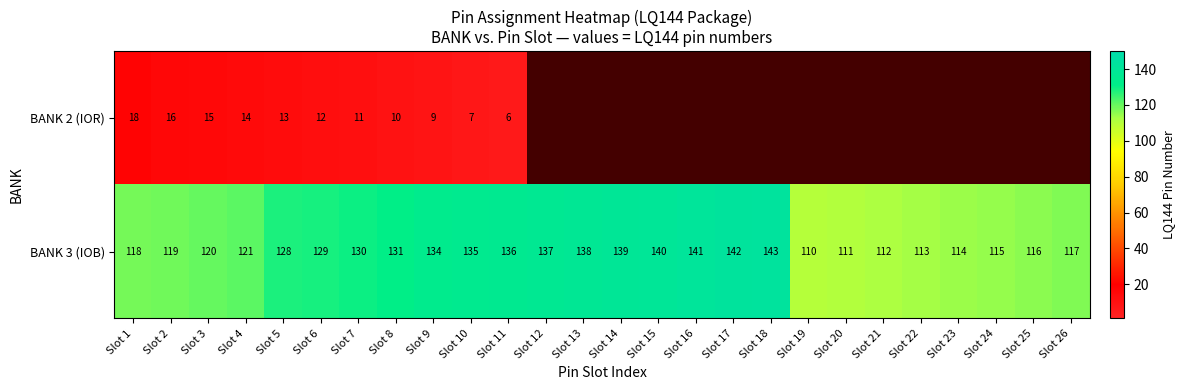

What is the sum of all BANK 3 (IOB) values?

3289